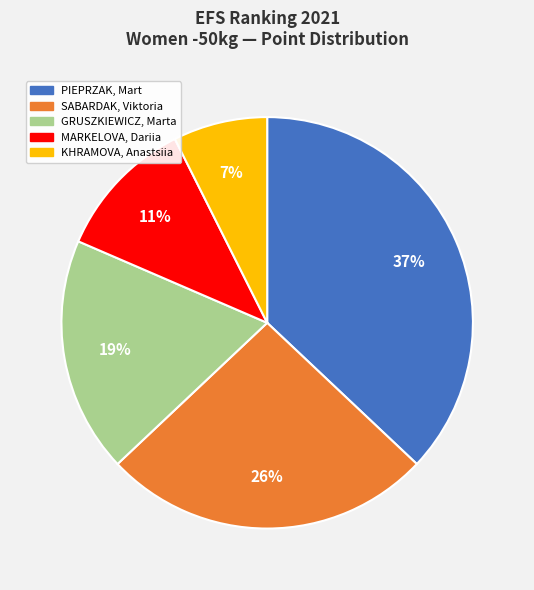

True or false: MARKELOVA, Dariia accounts for 1% of the total.

False